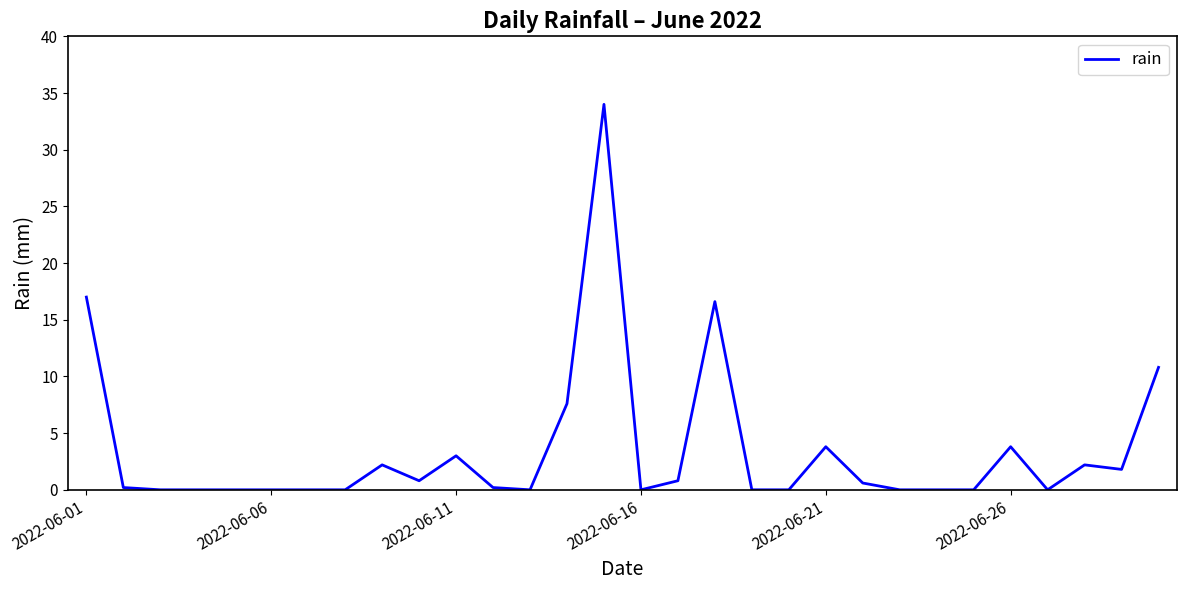

What is the maximum value shown in the chart?

34.0